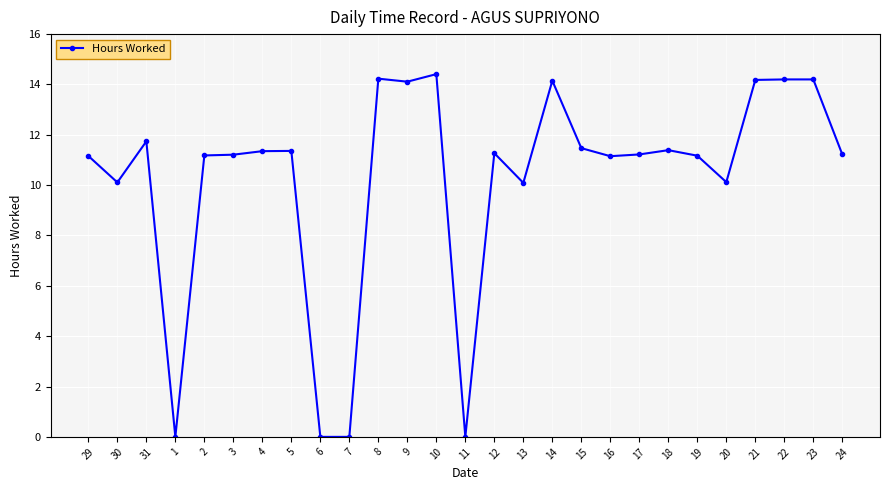

What is the sum of the values at 9 and 16?

25.3